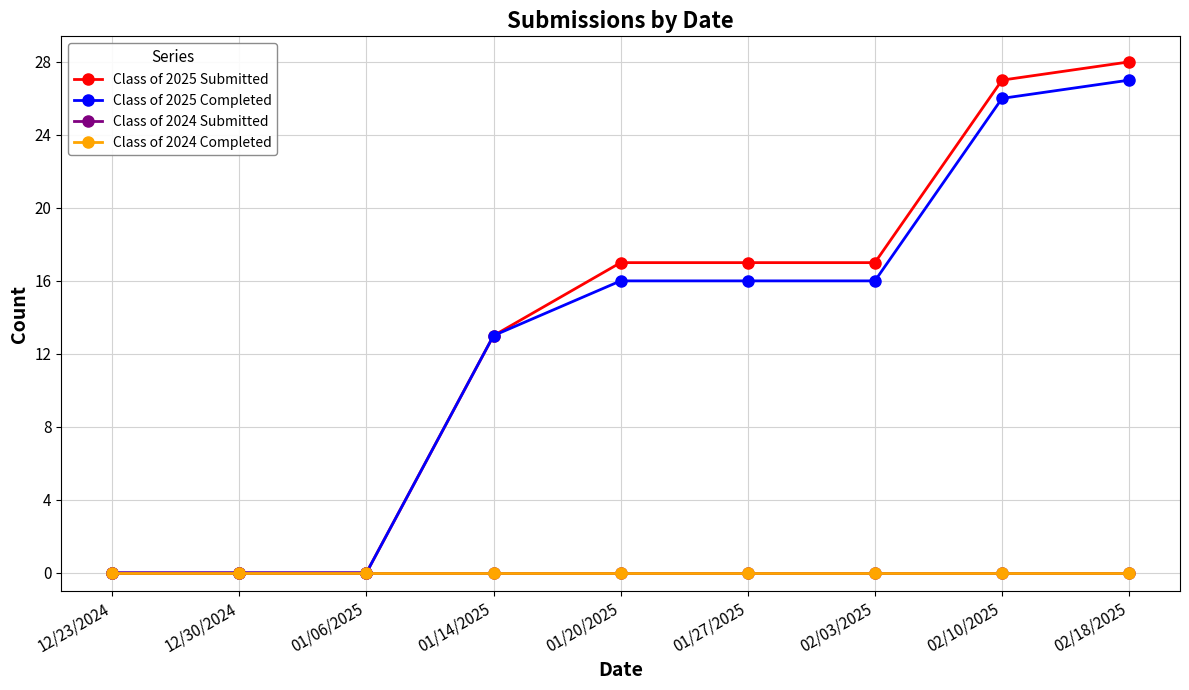

Is the value of Class of 2024 Completed at 02/10/2025 greater than the value of Class of 2024 Submitted at 01/27/2025?

No